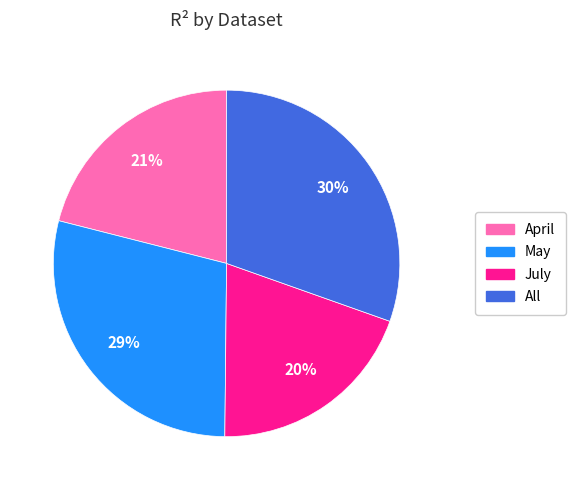

Which has a higher value, All or July?

All